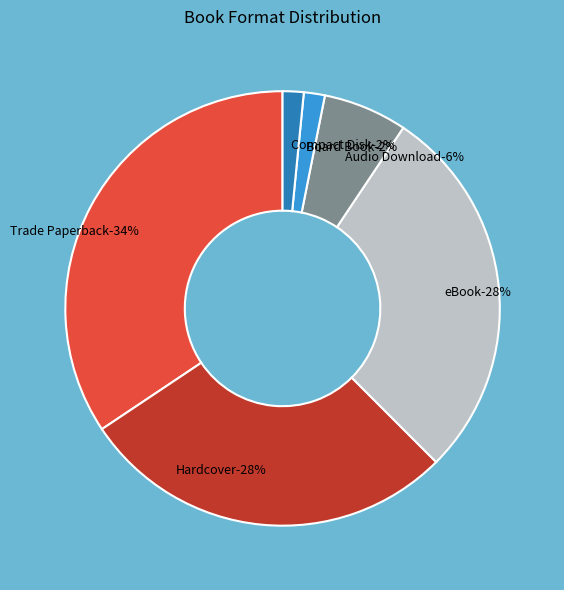

The Hardcover slice represents 28% of the pie. True or false?

True